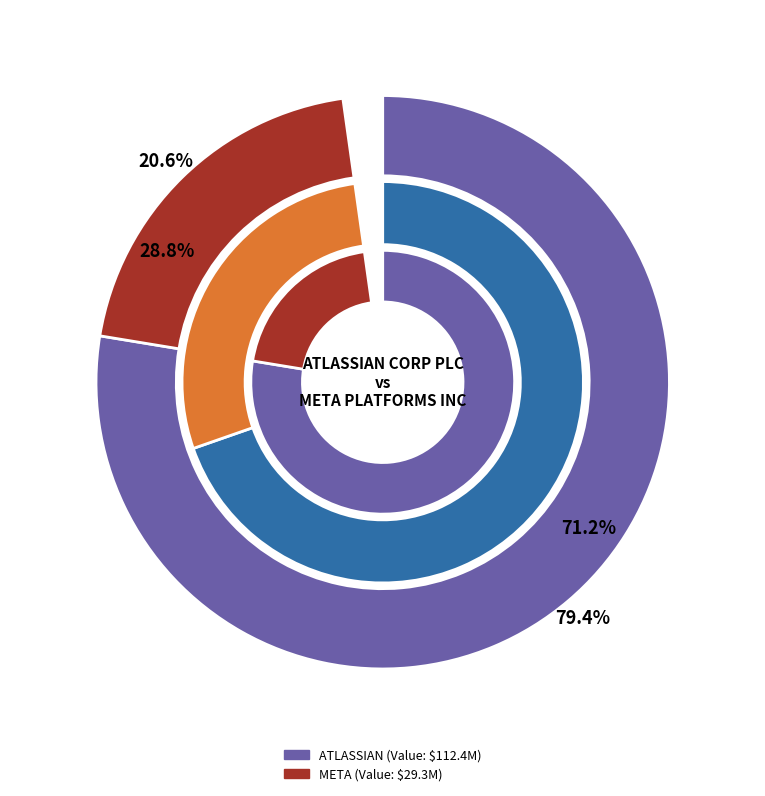

Is there any slice that represents more than half of the pie?

Yes